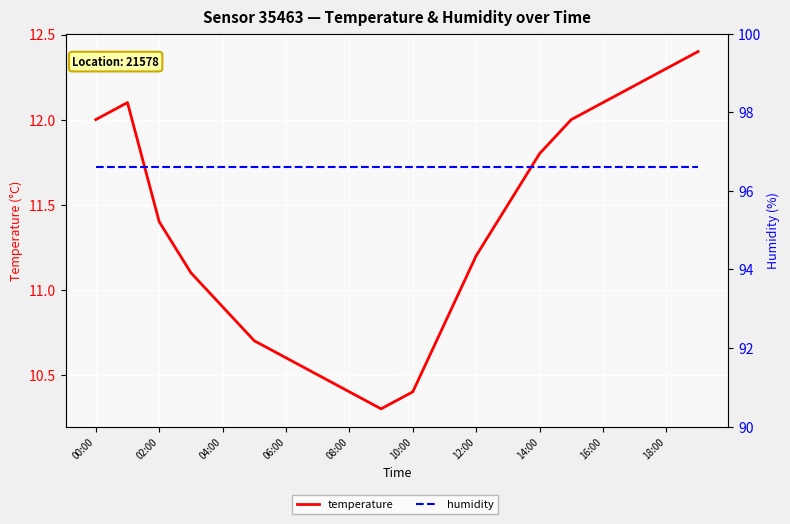

At which category does the chart reach its peak across all series?

00:00